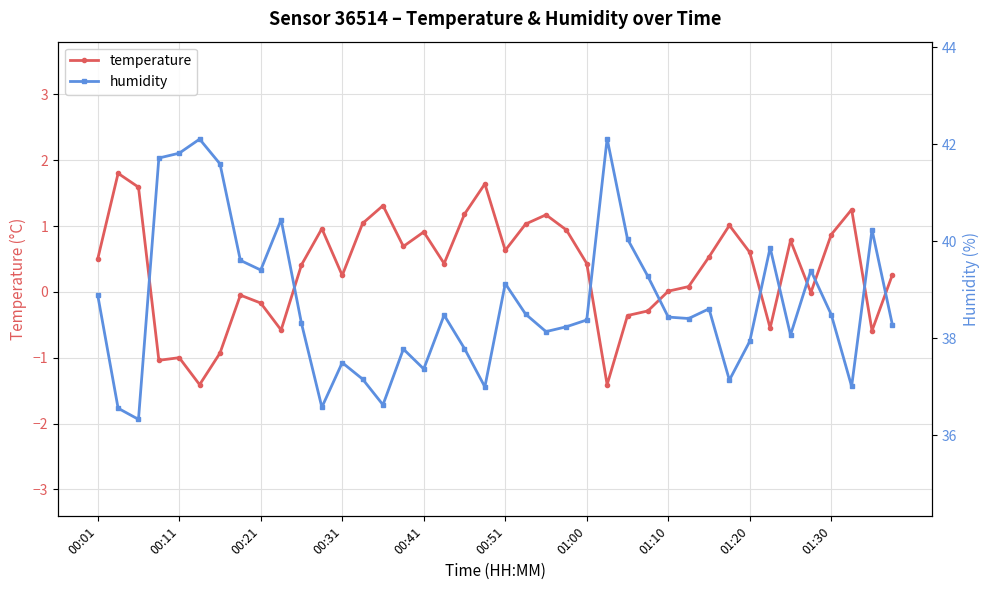

What is the total value across all series at 26?

39.7